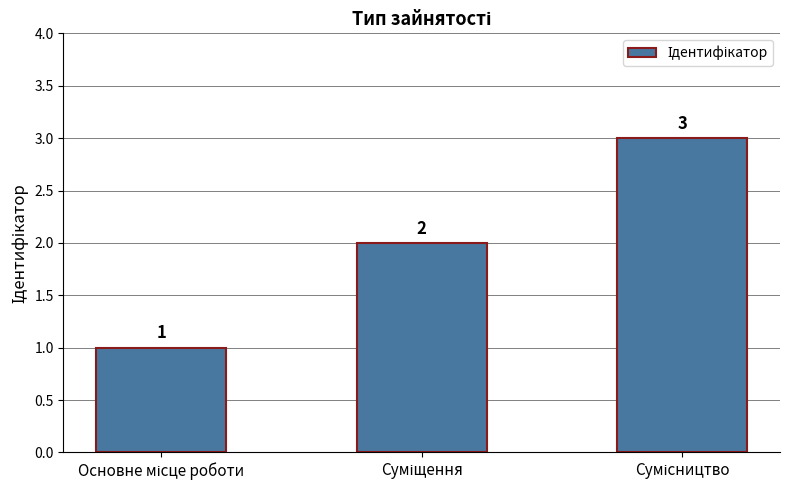

Count the values in the range 1 to 3.

3